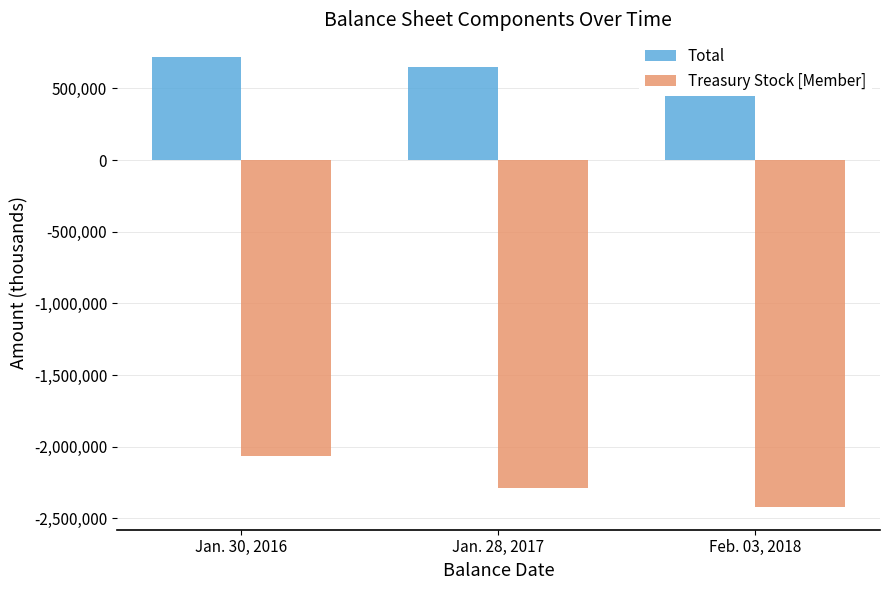

Which series has the largest total across all categories?

Total